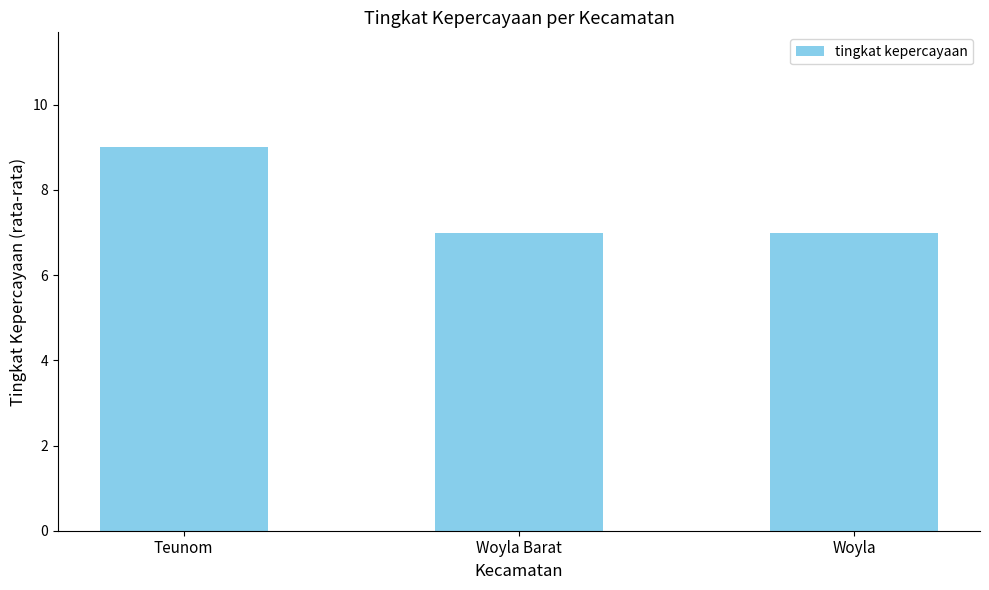

Reading left to right, list all the values displayed in this chart.

9	7	7